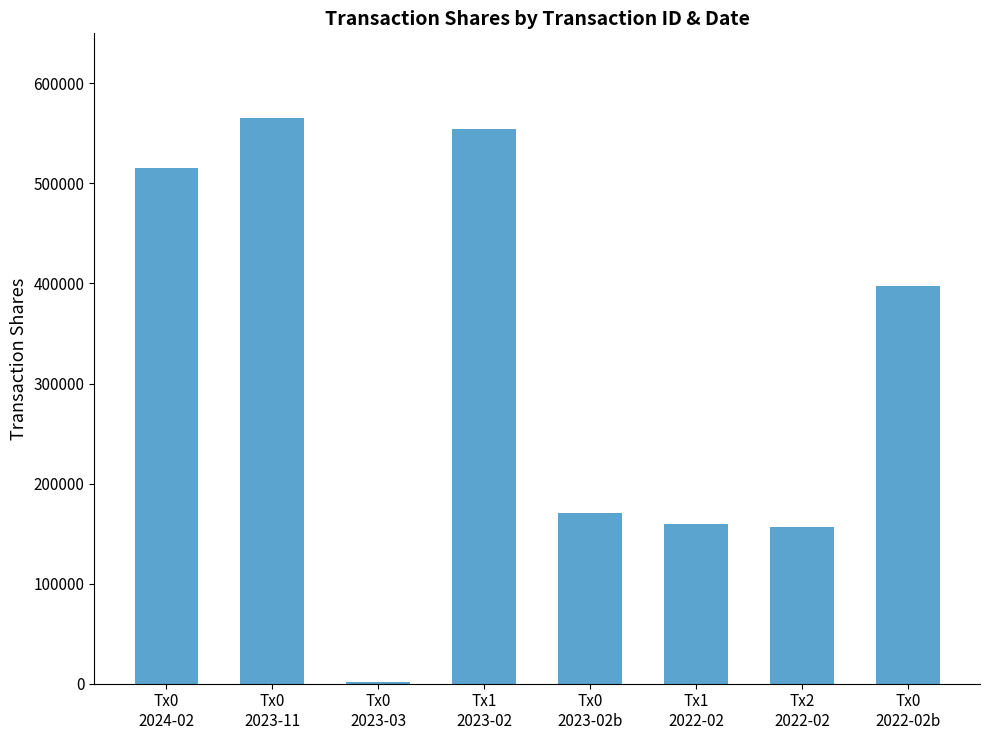

True or false: the data shows 877016 at Tx1
2023-02.

False